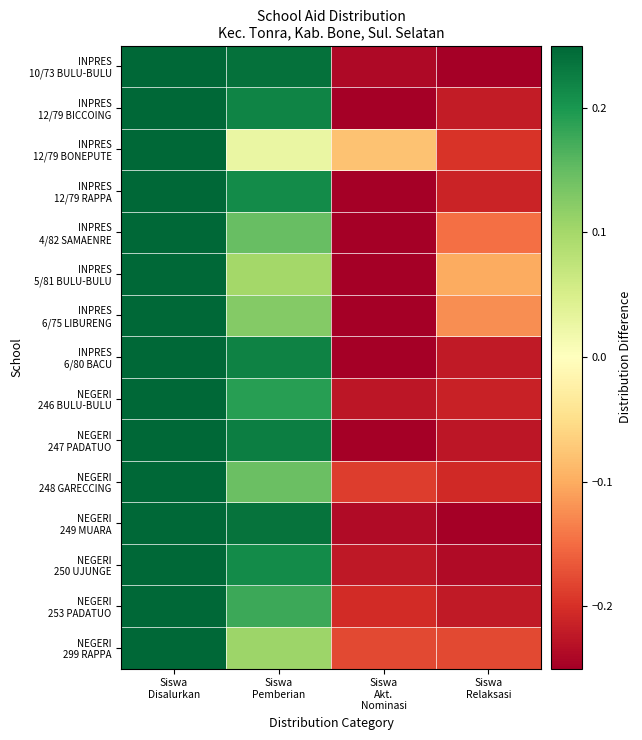

What is the total value across all series at Siswa
Disalurkan?

3.8